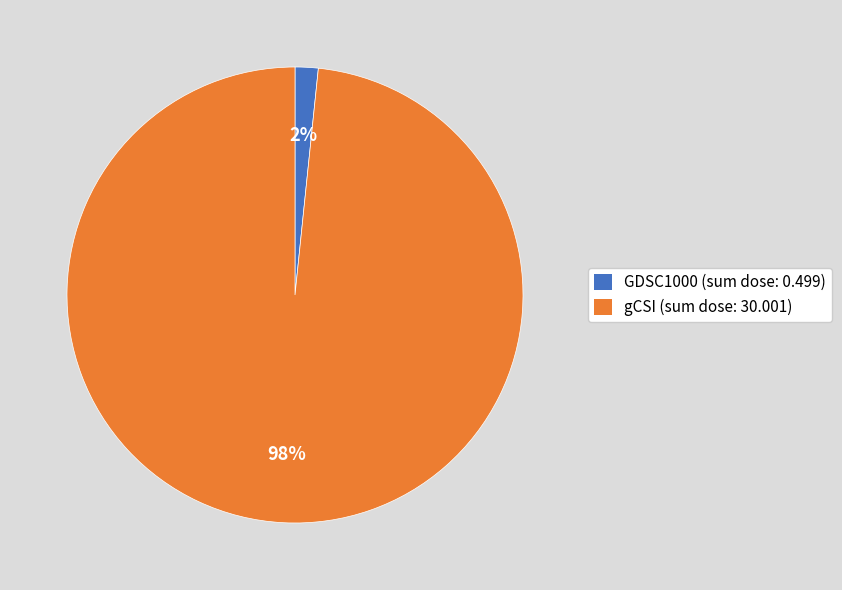

To the nearest percent, what is the average slice percentage?

50%